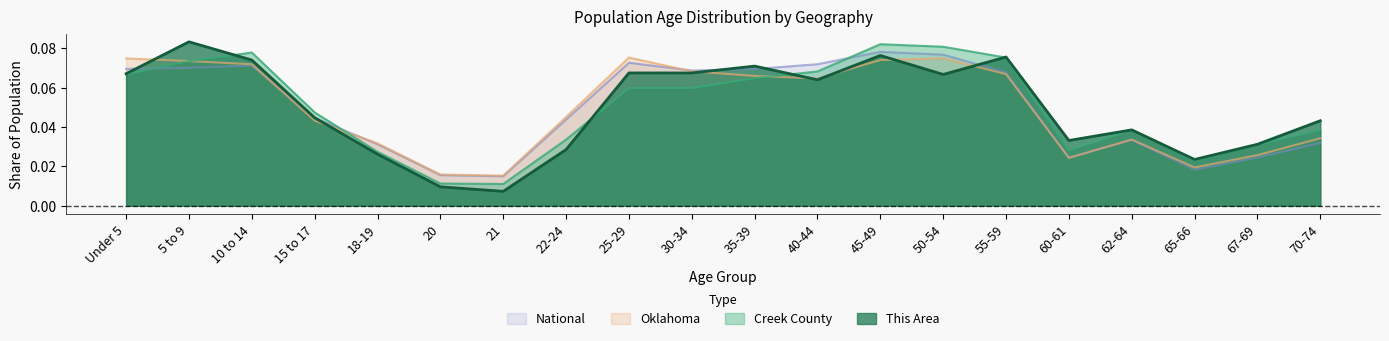

True or false: Oklahoma has a value of 0.0 at 62-64.

True